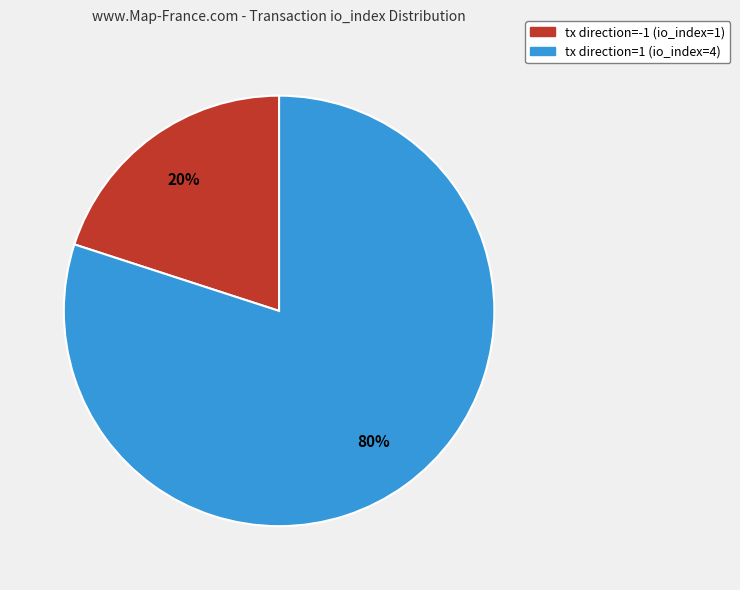

To the nearest percent, what is the difference between the largest and smallest slice percentages?

60%